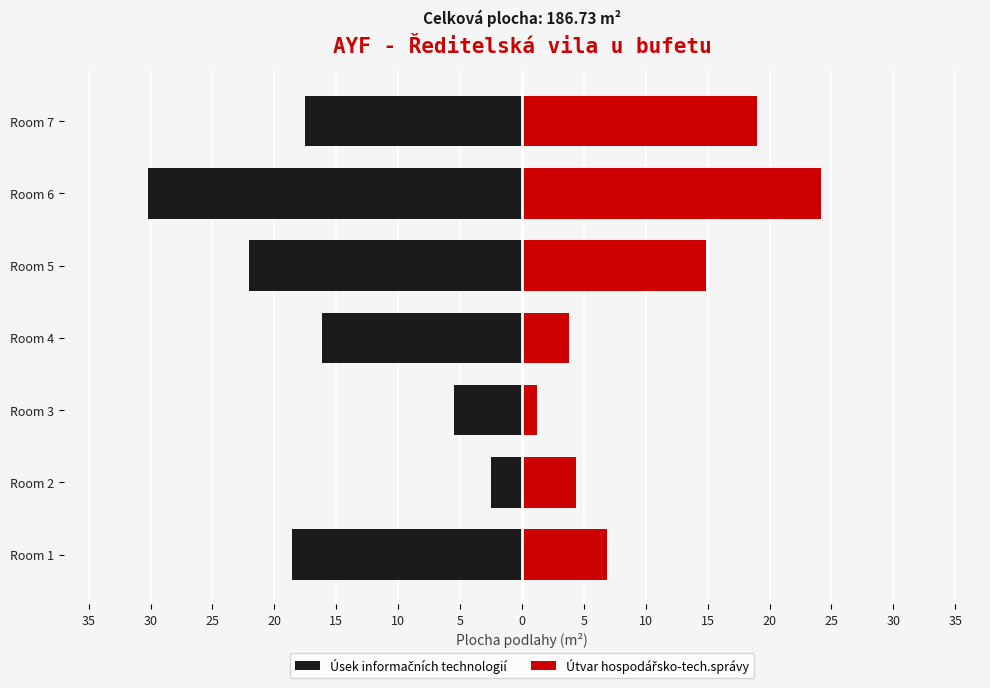

What is the maximum value for Úsek informačních technologií?

-2.5